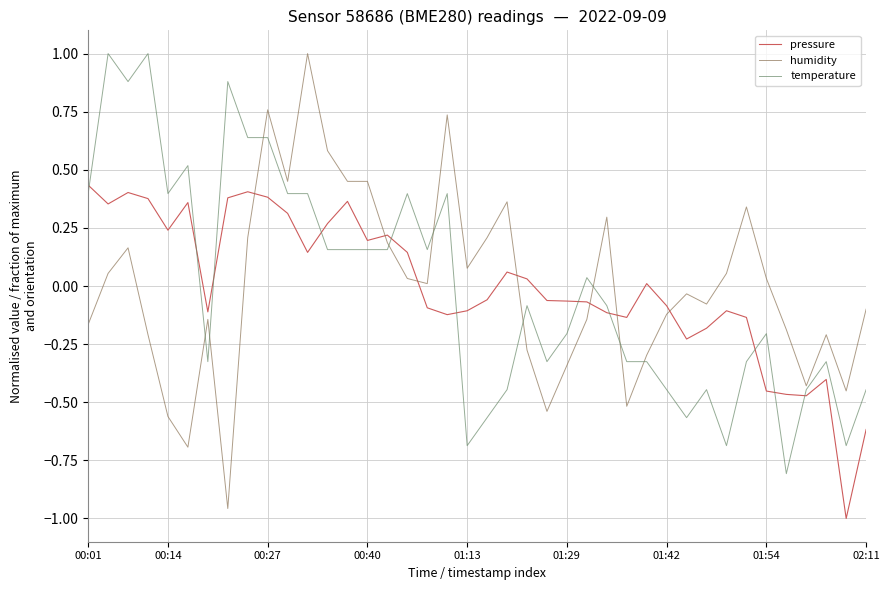

At how many categories does at least one series exceed 0?

28